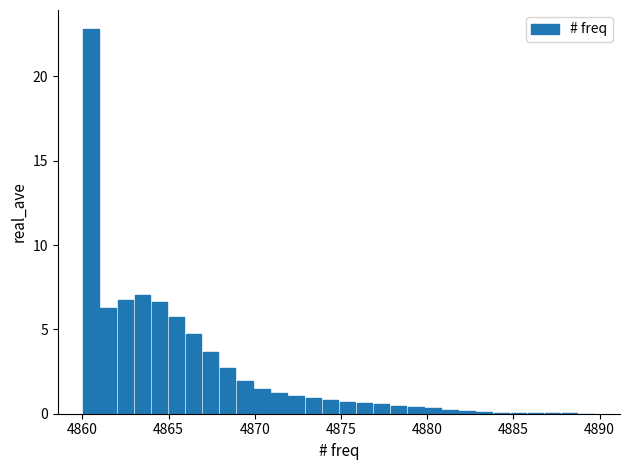

Around what value on the x-axis is the tallest bar? Give the approximate position of its centre, as read against the axis.

4860.5